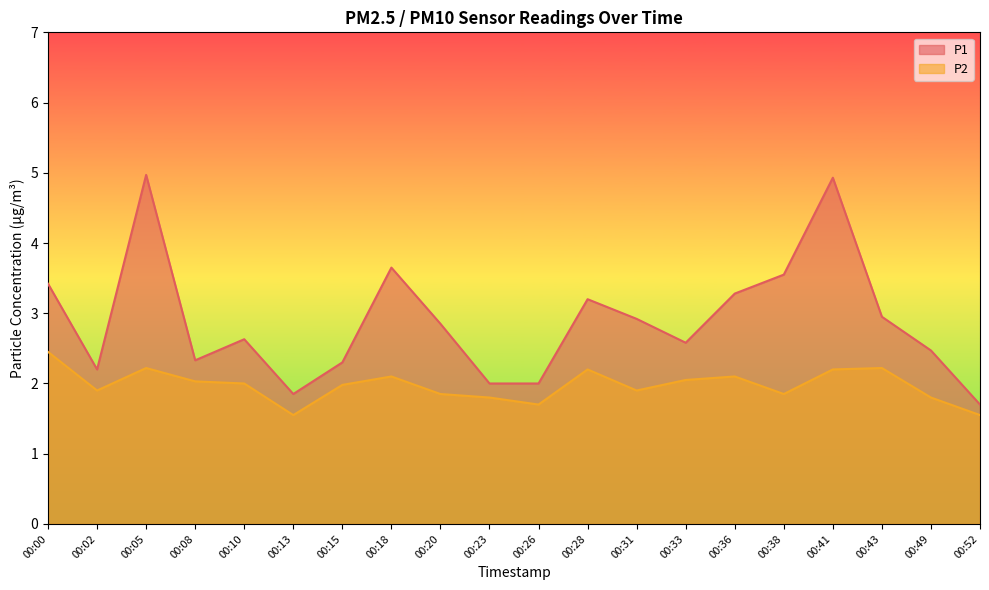

Is the value of P1 at 00:18 greater than the value of P2 at 00:43?

Yes